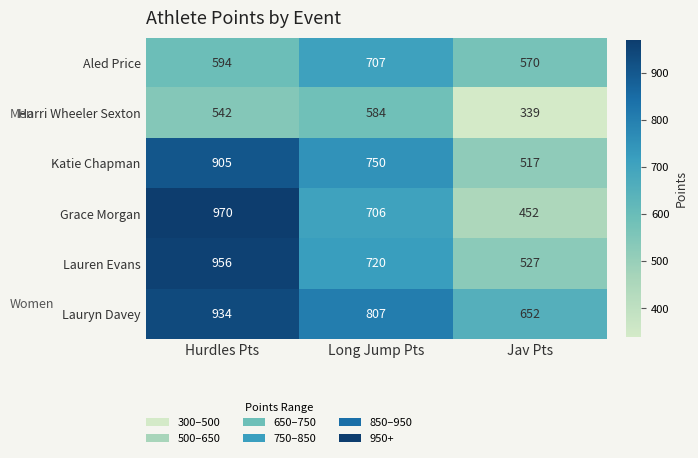

How many data points does each series have?

3